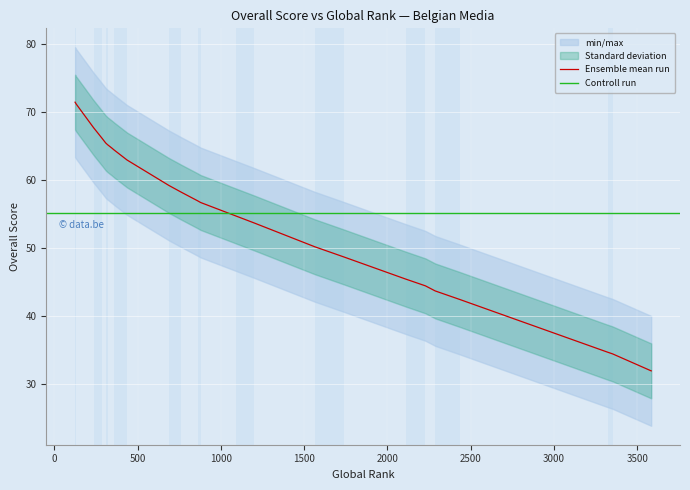

Approximately how many times larger is the value at 3584 compared to 688?

0.5